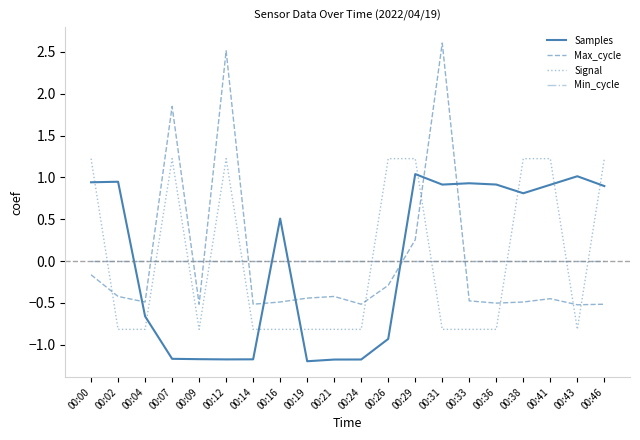

What is the minimum value for Max_cycle?

-0.5